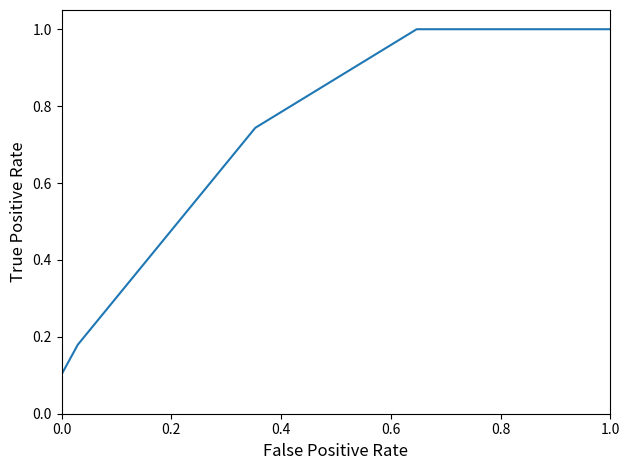

Is it true that the value at 1.0 is 0.1?

False